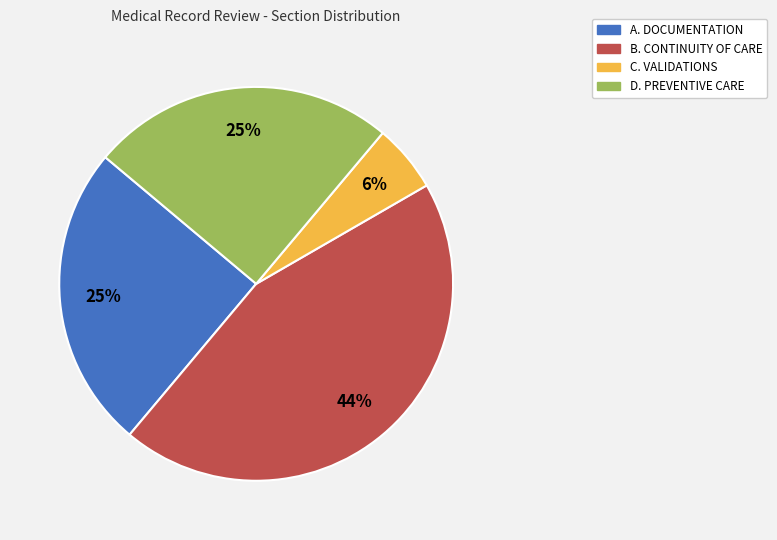

What is the smallest slice in the pie chart?

C. VALIDATIONS